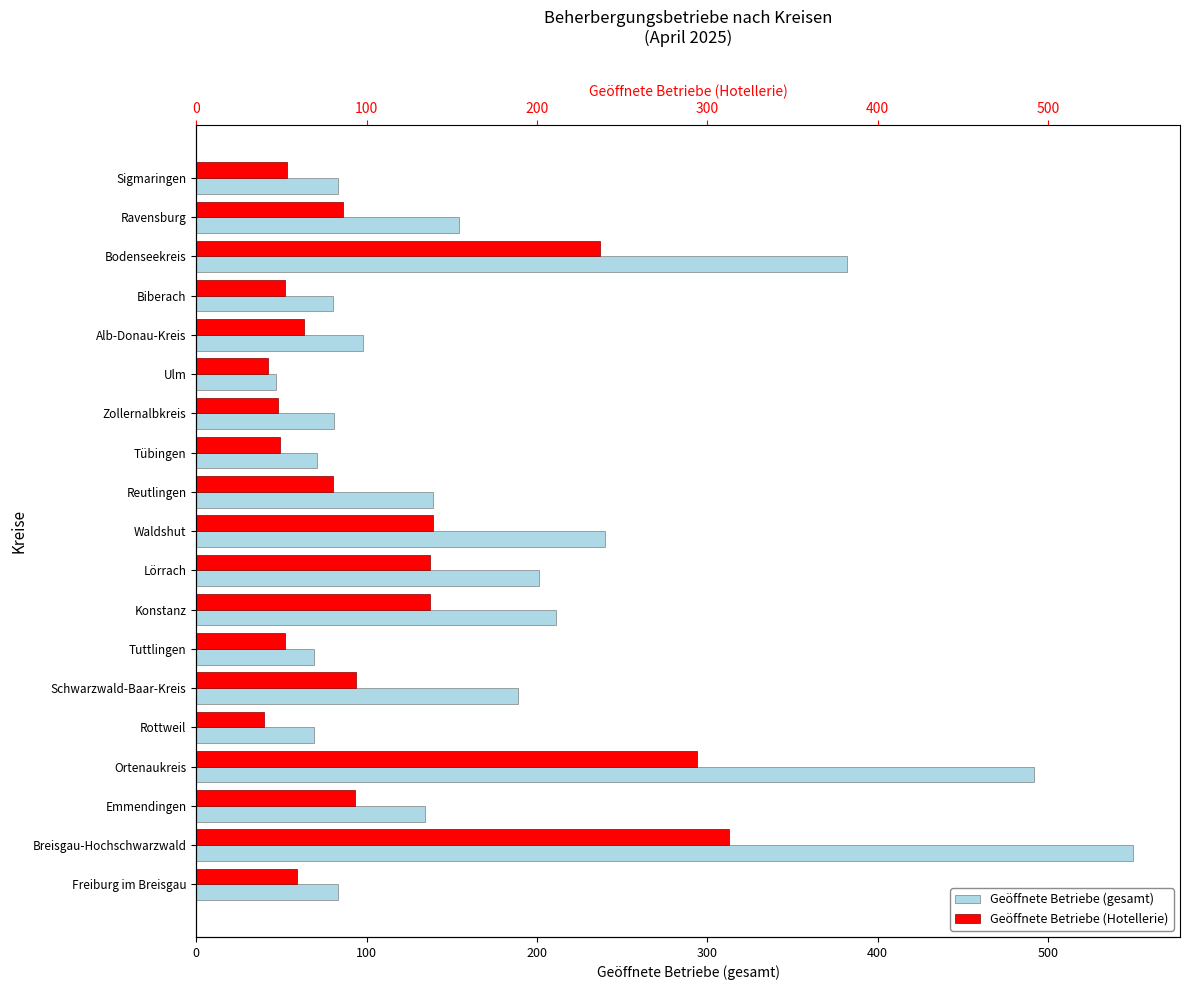

What is the greatest value displayed?

550